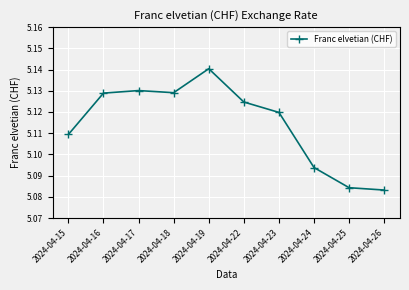

What is the ratio of the value at 2024-04-24 to the value at 2024-04-17?

1.0